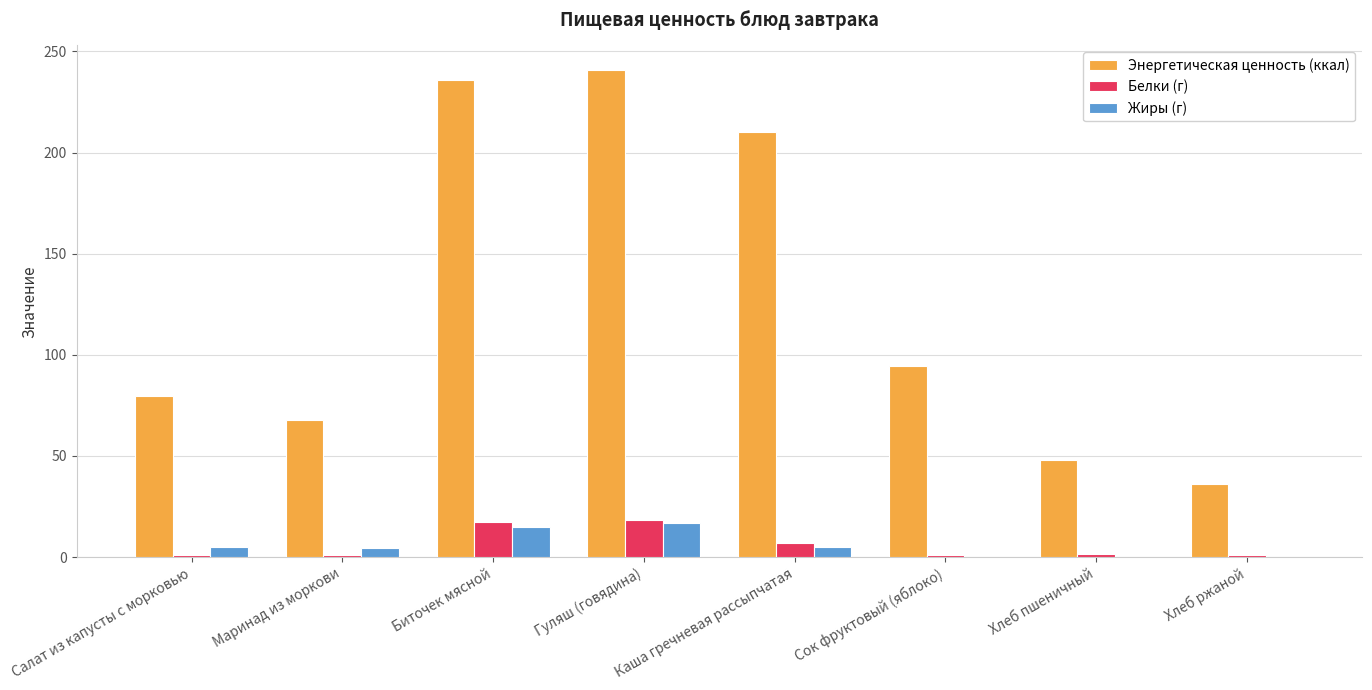

What are all the series names shown in the legend?

Энергетическая ценность (ккал), Белки (г), Жиры (г)